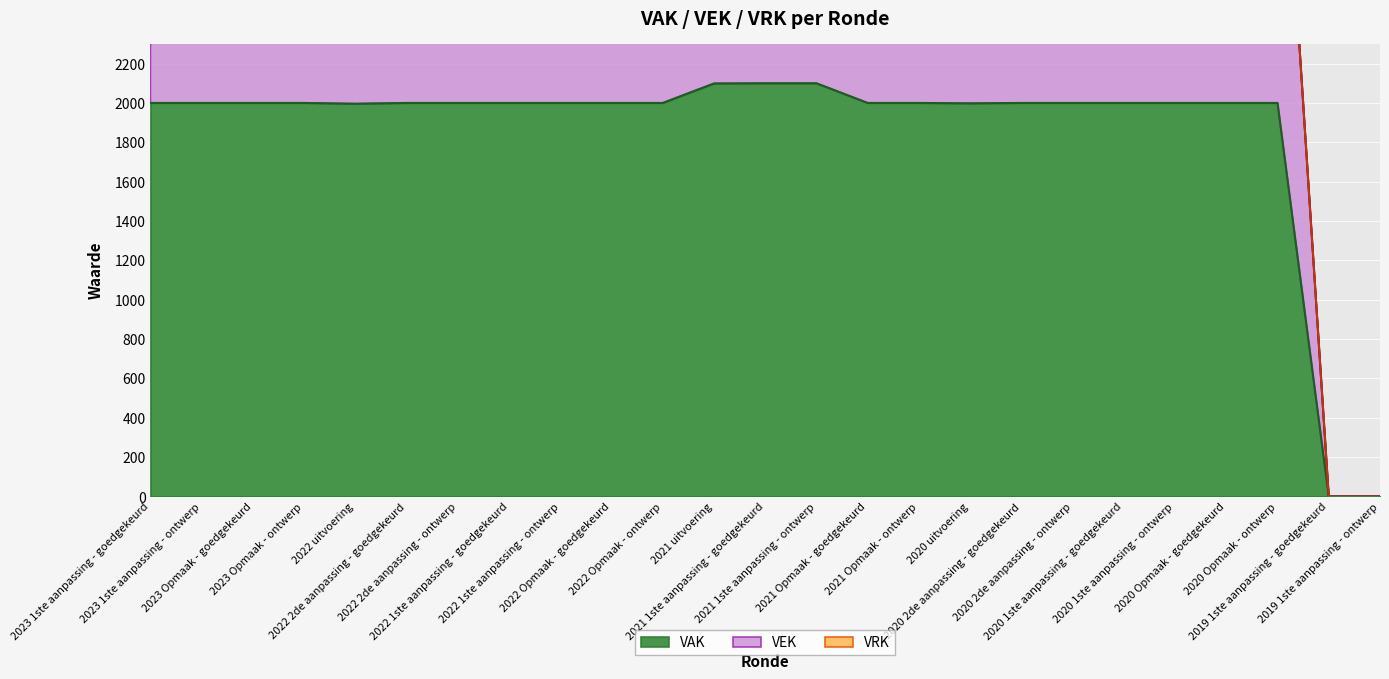

What position from the right is 2023 1ste aanpassing - goedgekeurd?

25